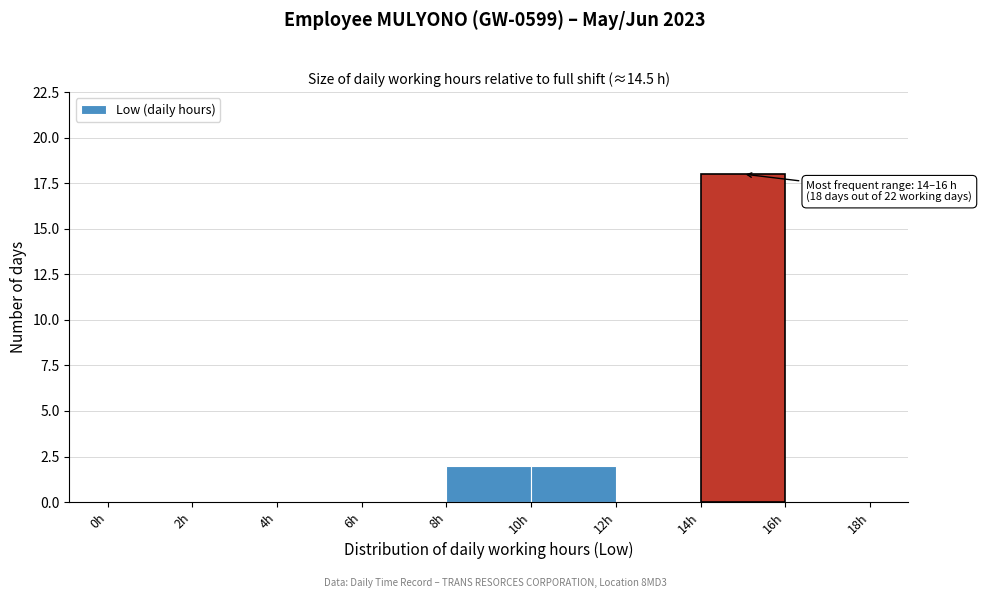

Which range on the x-axis has the tallest bar?

14 to 16